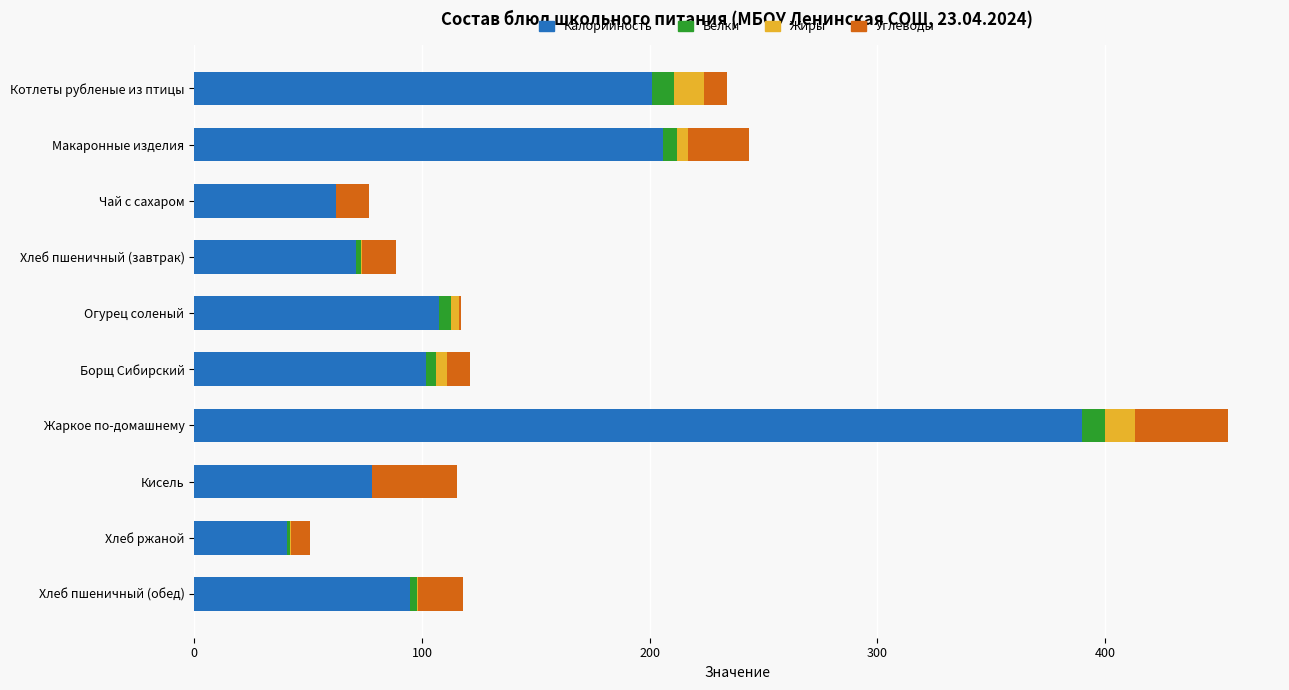

Which category has the highest value in the Калорийность series?

Жаркое по-домашнему